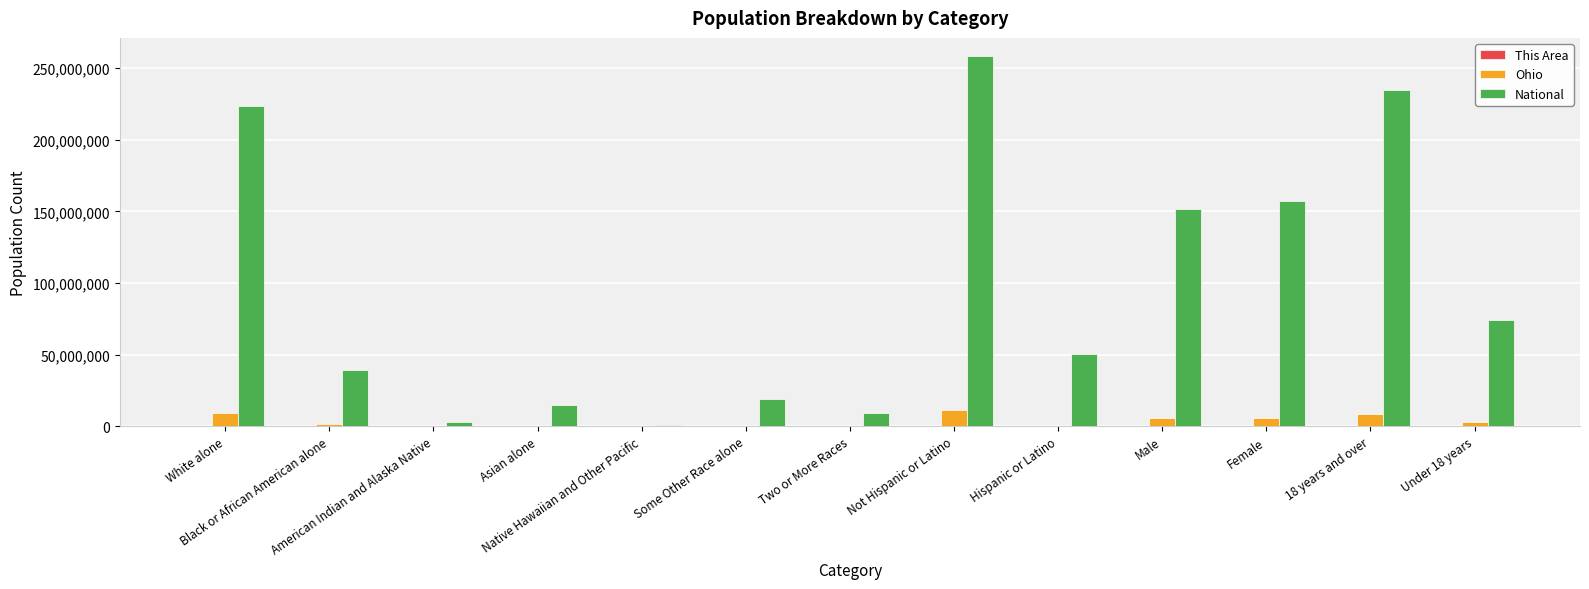

At which category is the sum across all series the highest?

Not Hispanic or Latino